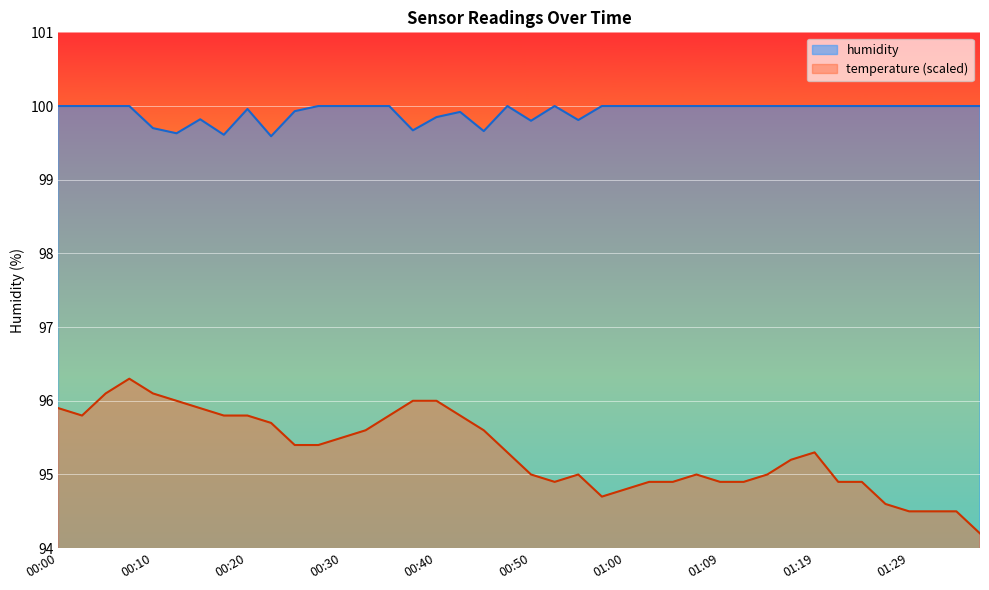

At which category does humidity reach its first local valley?

00:12